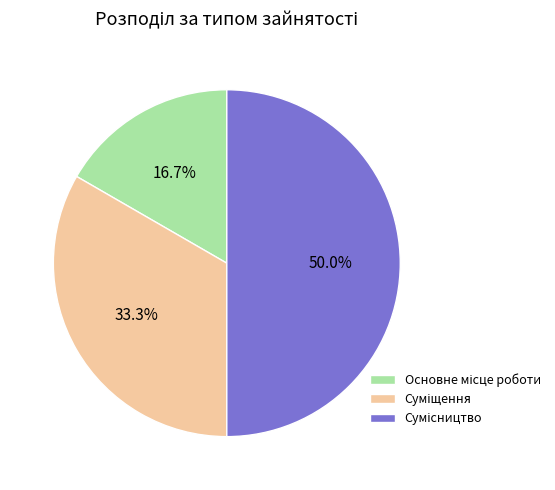

To the nearest percent, what portion does Суміщення represent?

33%